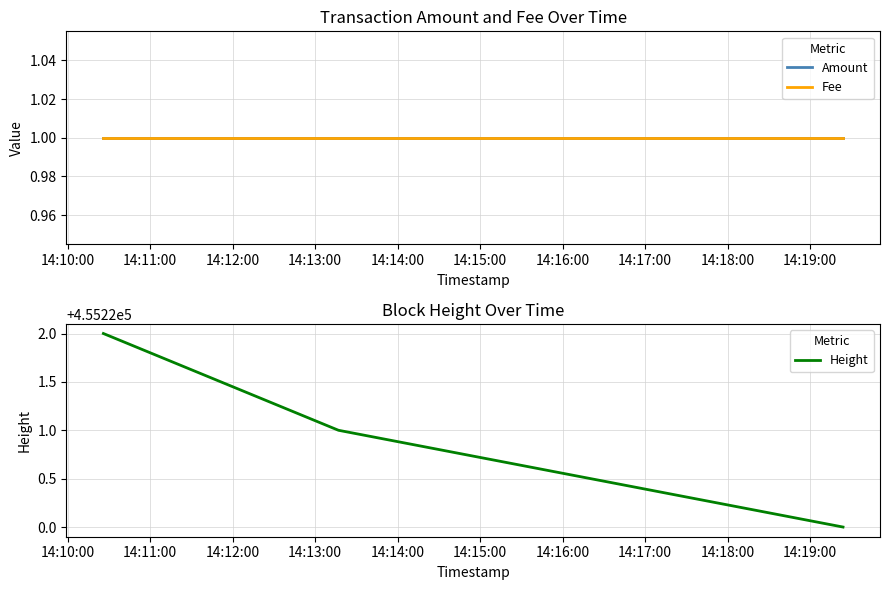

What is the total value across all series at 14:10:00?

455224